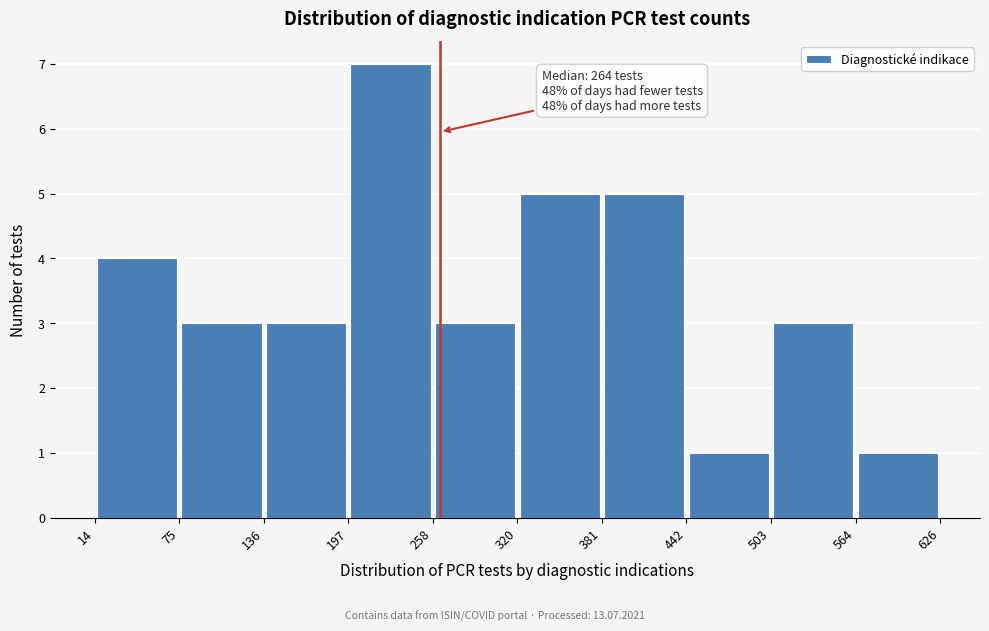

Over which range of the x-axis is the bar tallest?

197 to 258